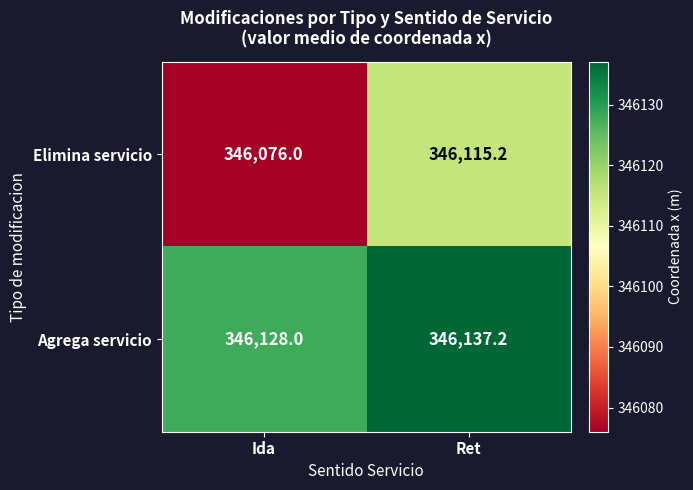

Which category has the highest value across all series?

Ret